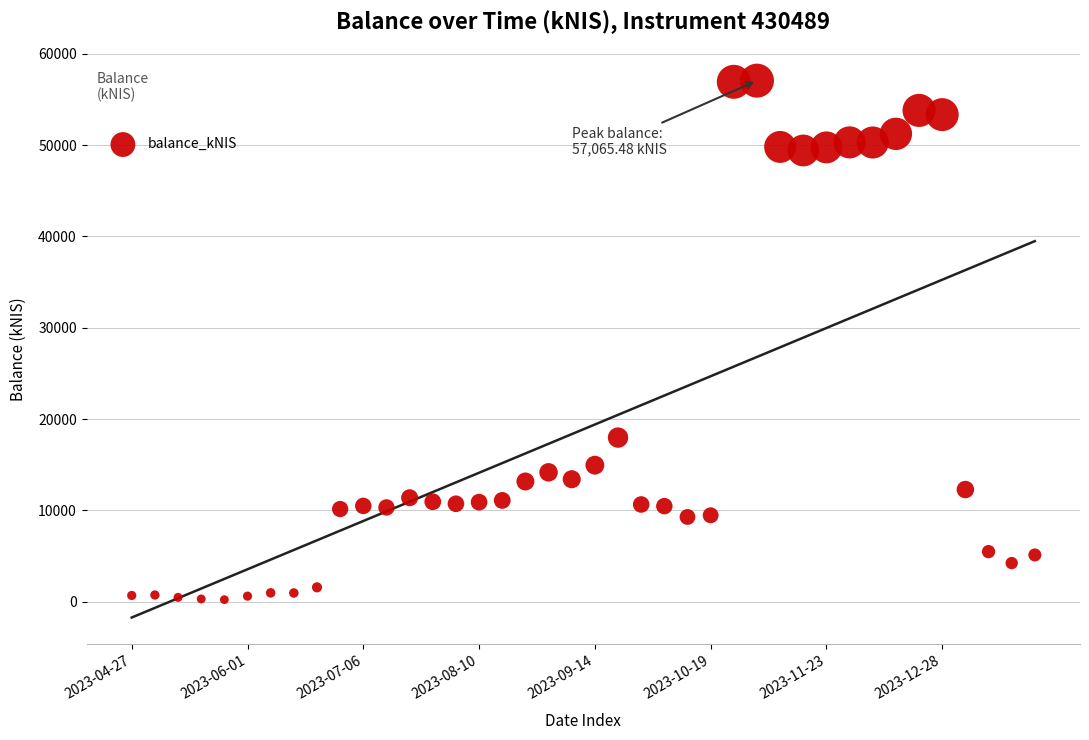

What Y value in the scatter plot is closest to 28649?

17977.9